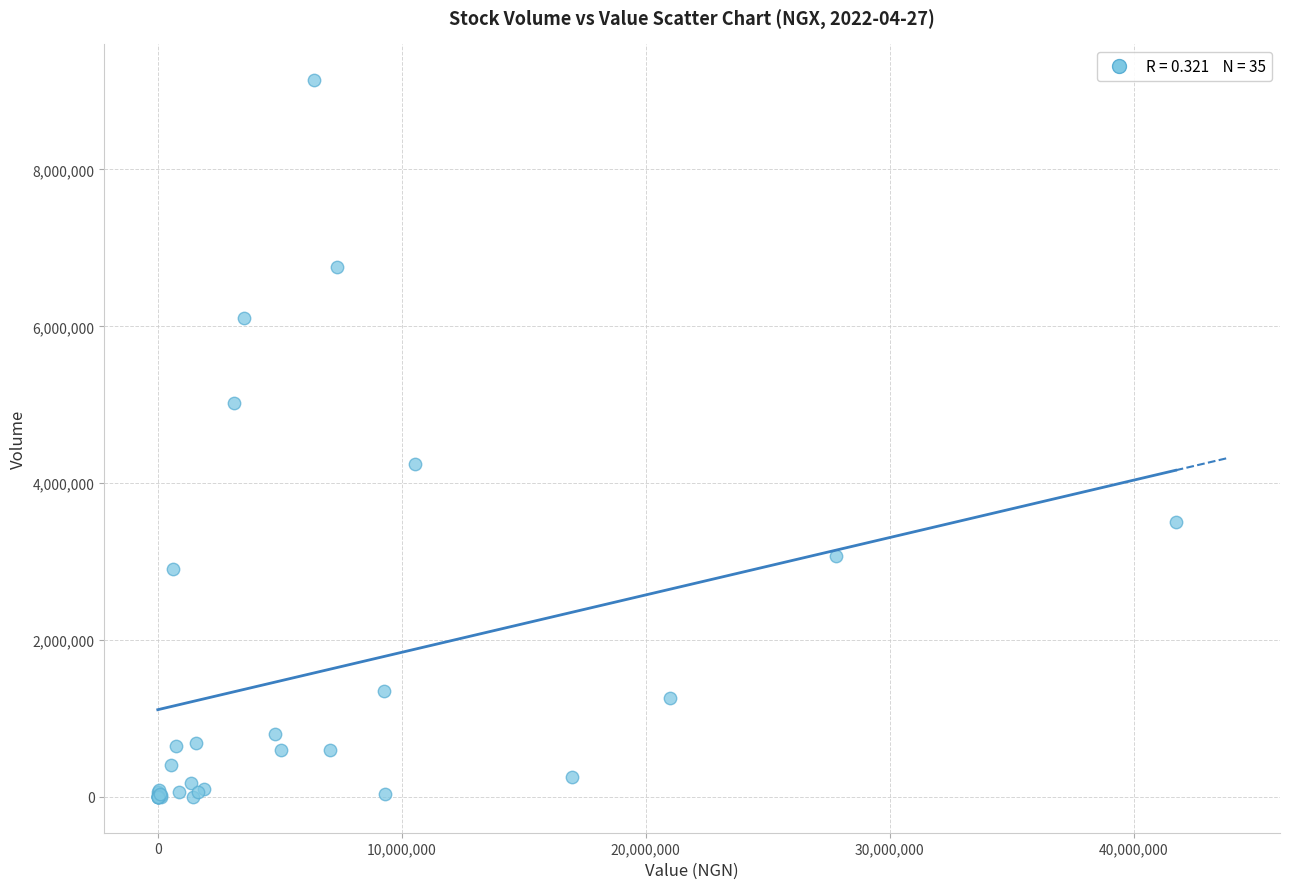

What Y value in the scatter plot is closest to 4568873?

4247794